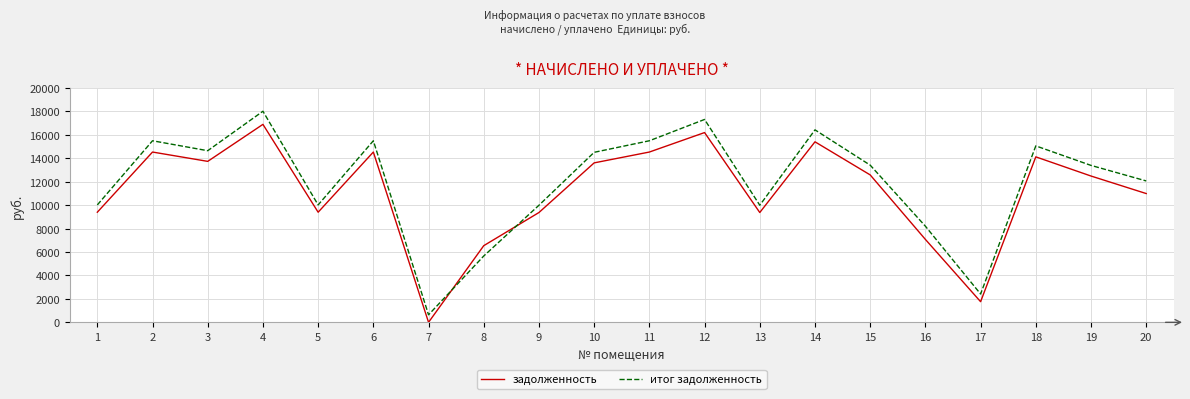

After their last crossing, which series has the higher values: итог задолженность or задолженность?

итог задолженность